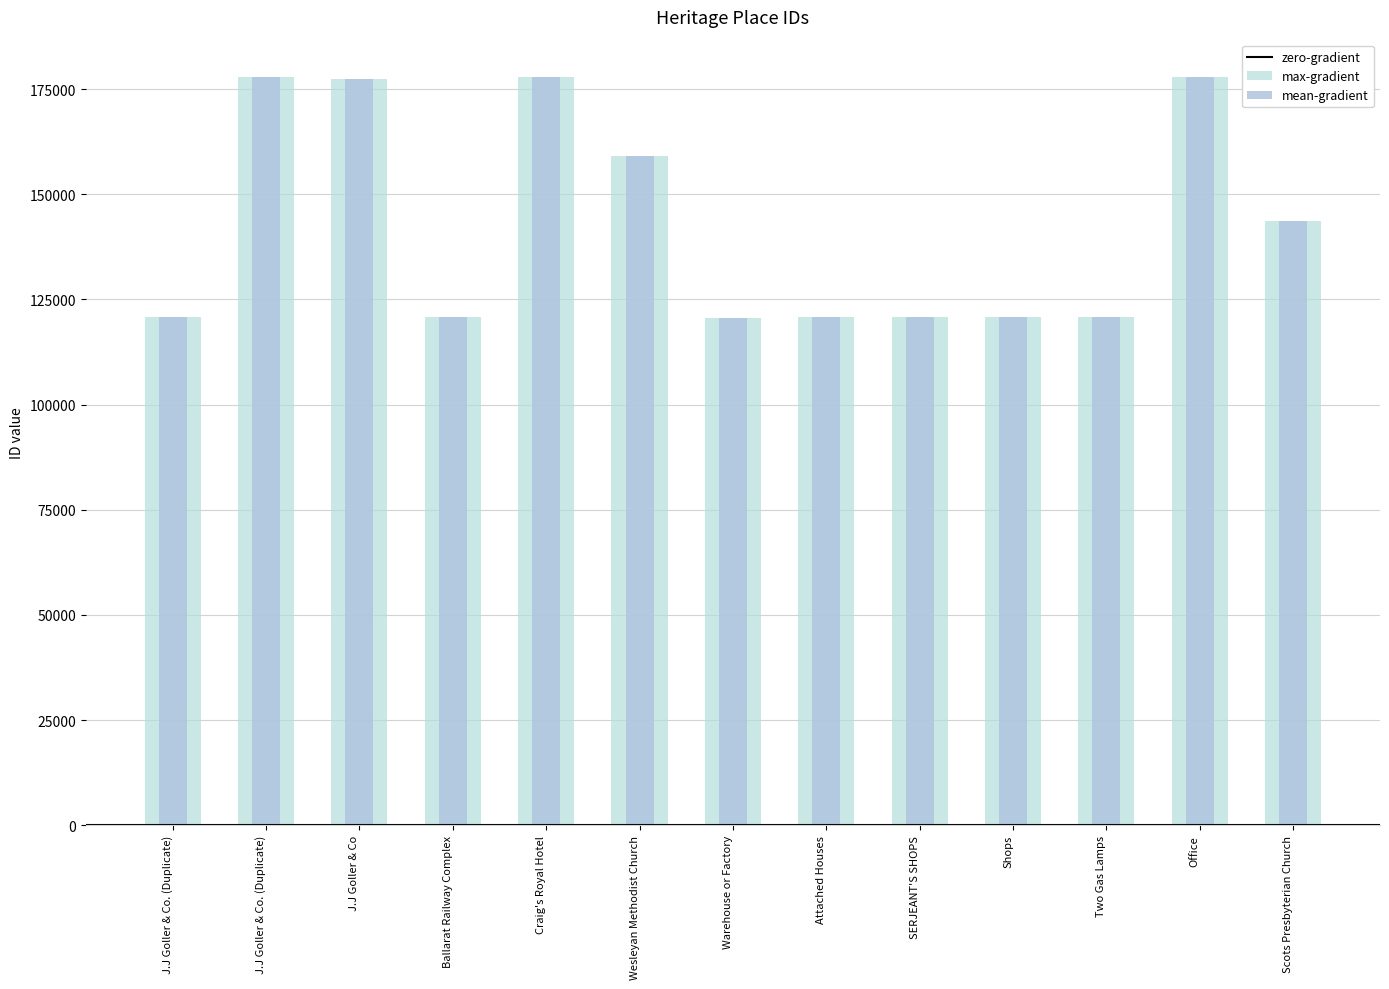

What is the lowest value of the max-gradient series?

120624